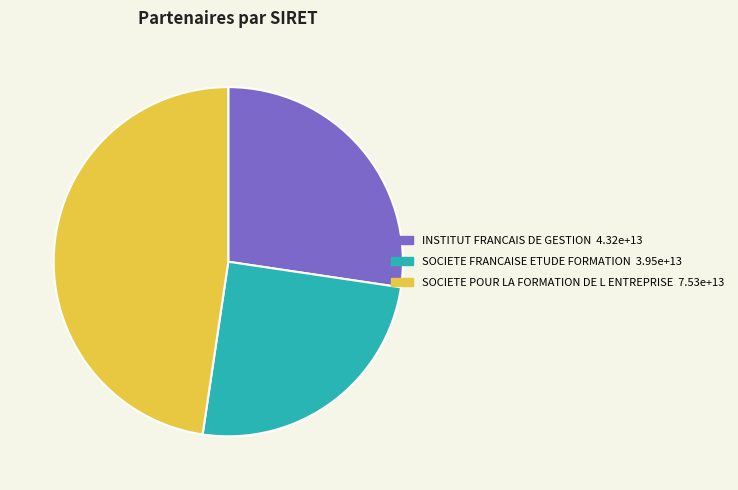

Count the number of slices in the pie.

3